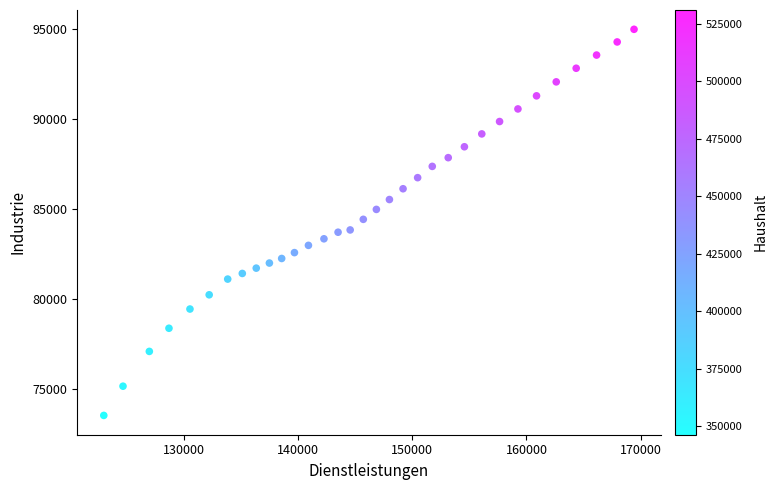

What is the range of Y values (max minus min)?

21465.9